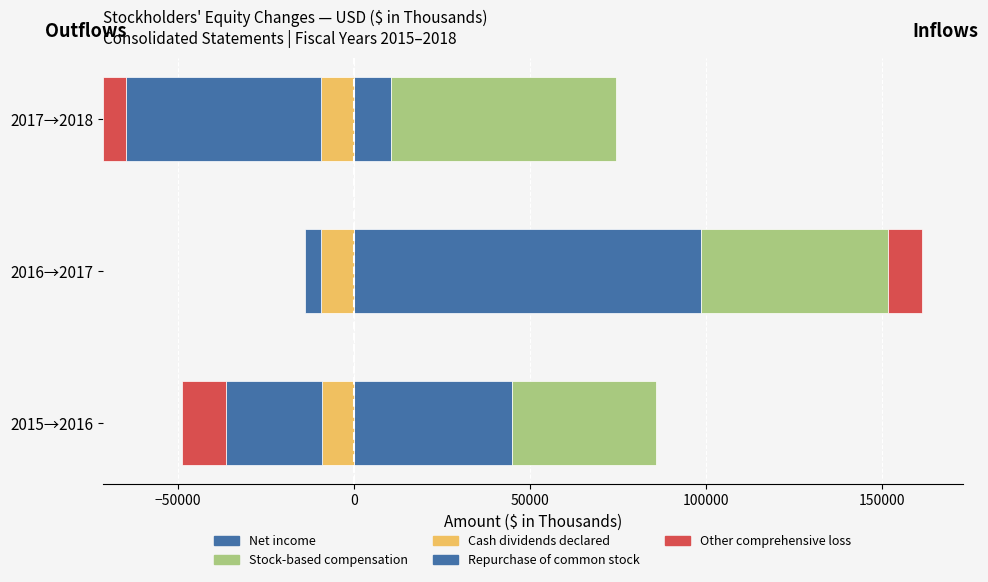

Is it true that Stock-based compensation equals 53320 at 2016→2017?

True